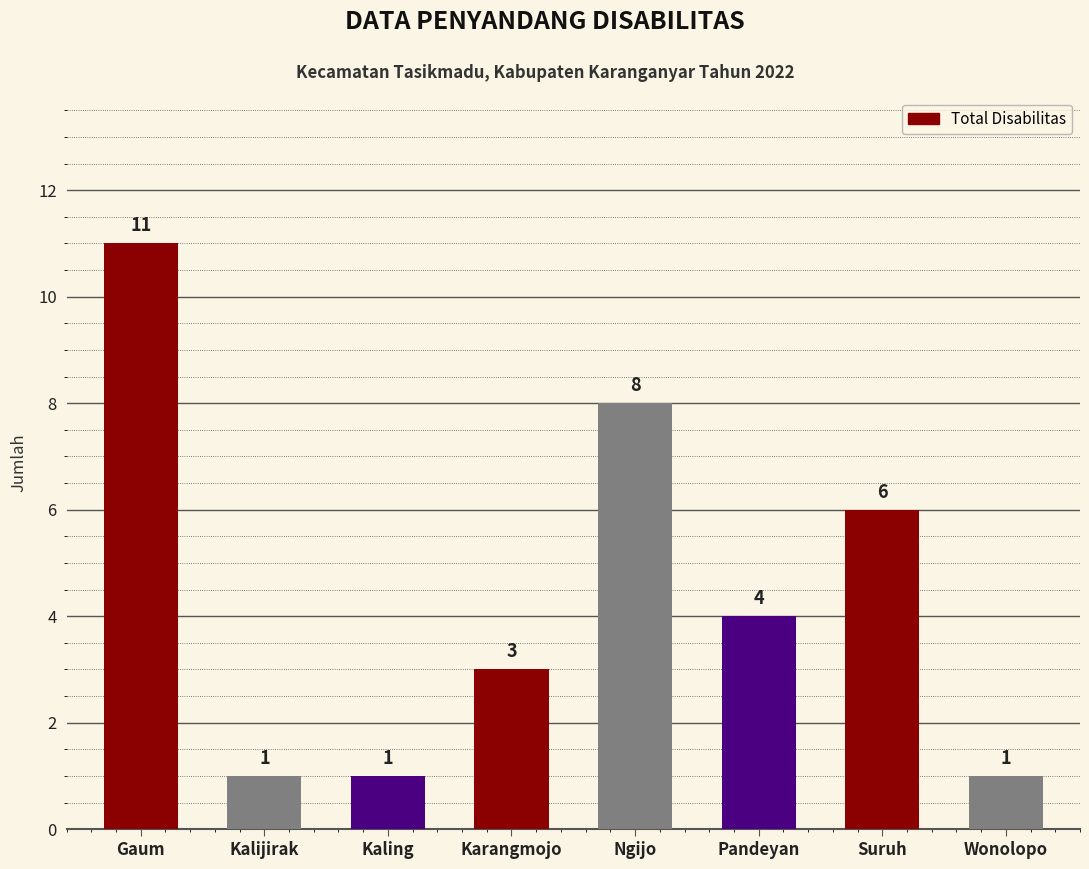

Which category has the highest value across all series?

Gaum